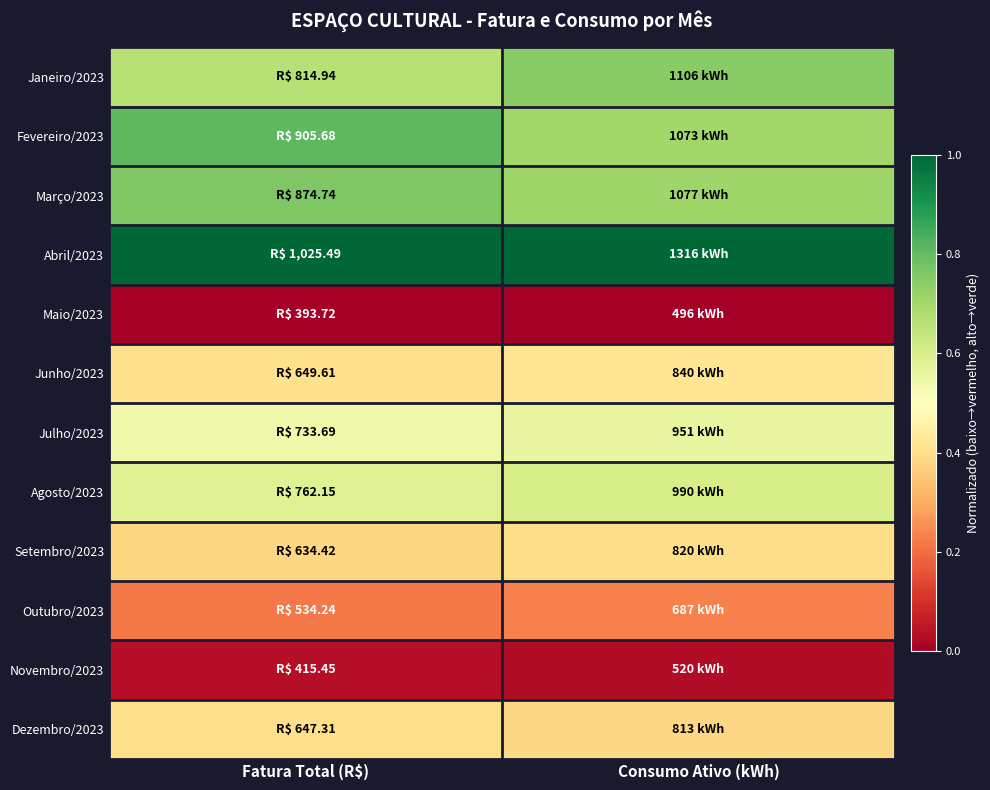

Between Fatura Total (R$) and Consumo Ativo (kWh), which is larger?

Consumo Ativo (kWh)